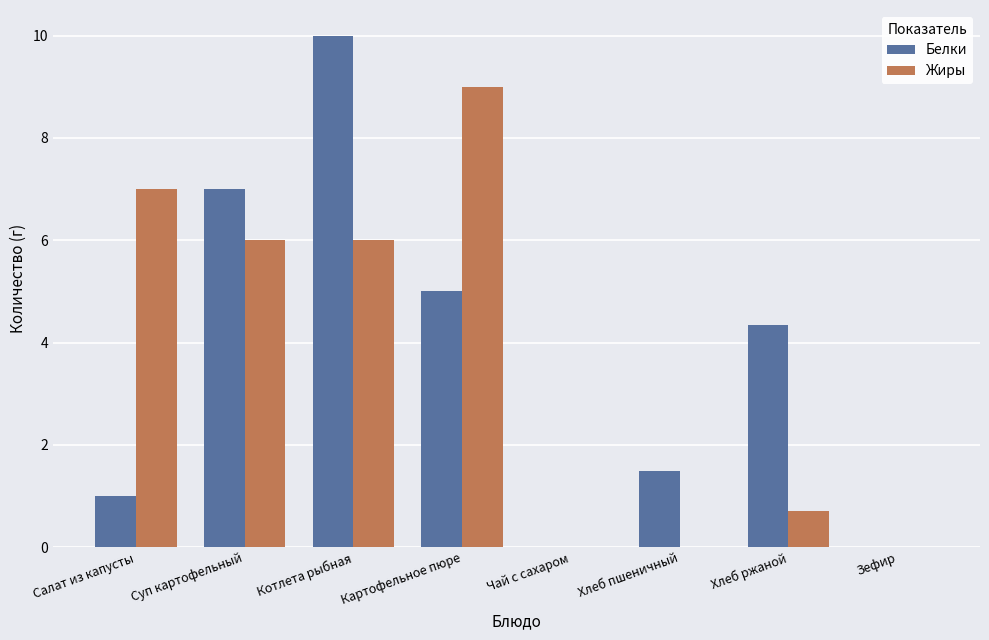

What is the total value across all series at Суп картофельный?

13.0